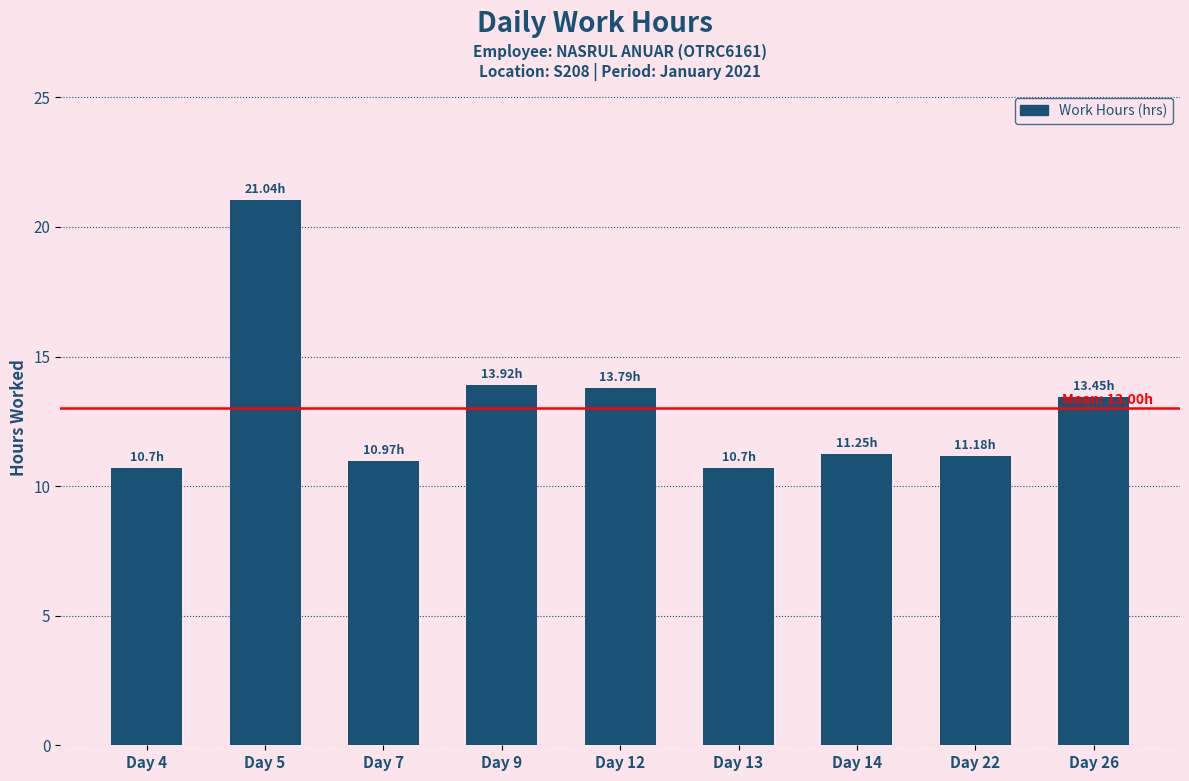

Approximately how many times larger is the value at Day 12 compared to Day 7?

1.3